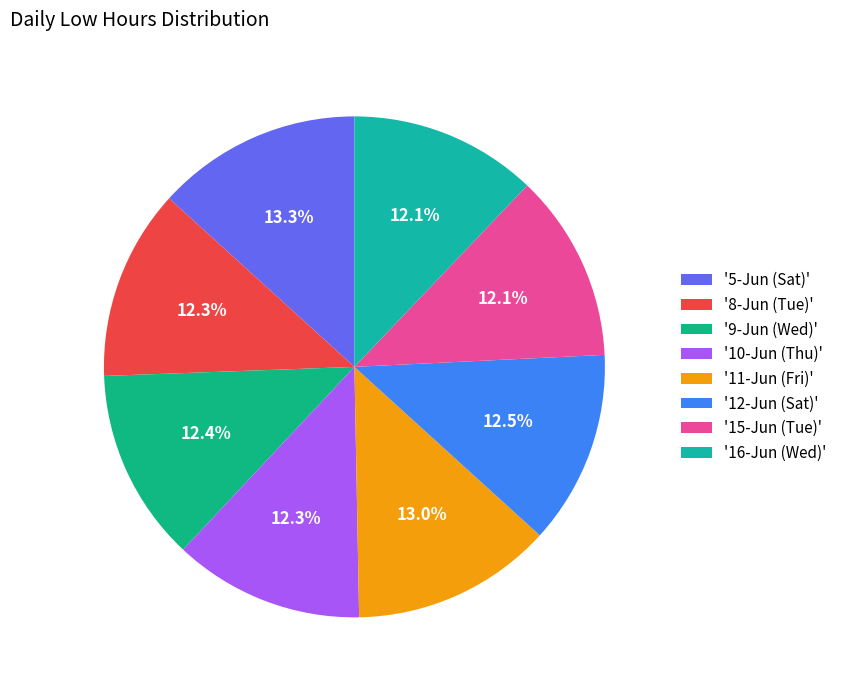

How many segments does this pie chart have?

8